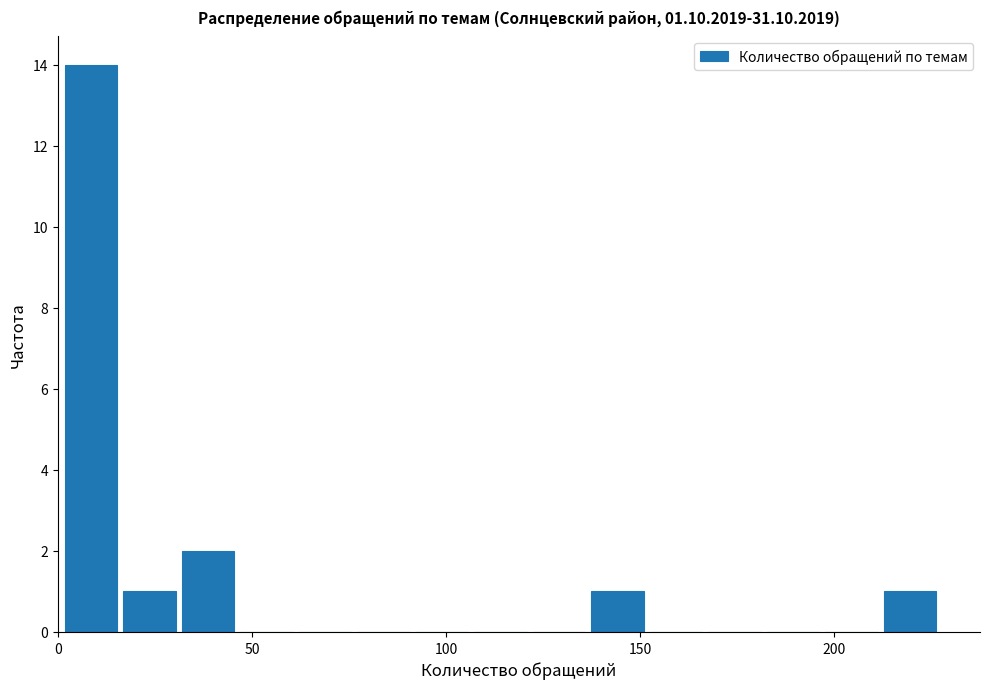

Read against the x-axis, roughly where is the centre of the tallest bar?

10